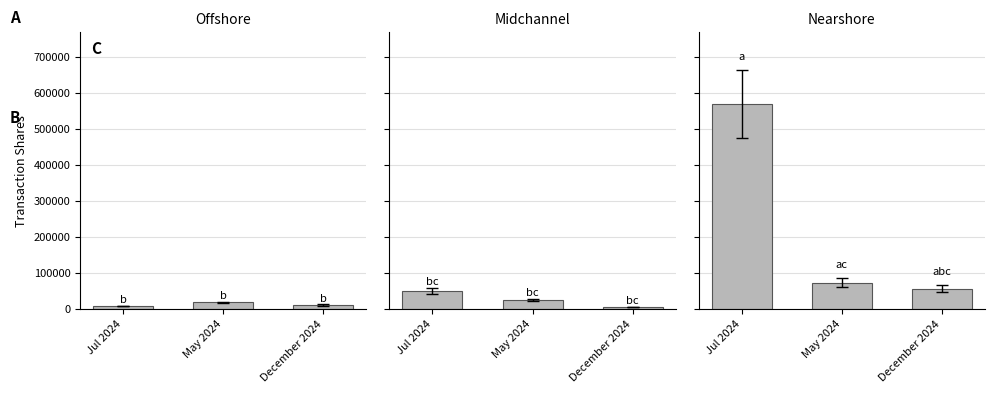

What is the difference between the maximum and minimum values in the Midchannel series?

44520